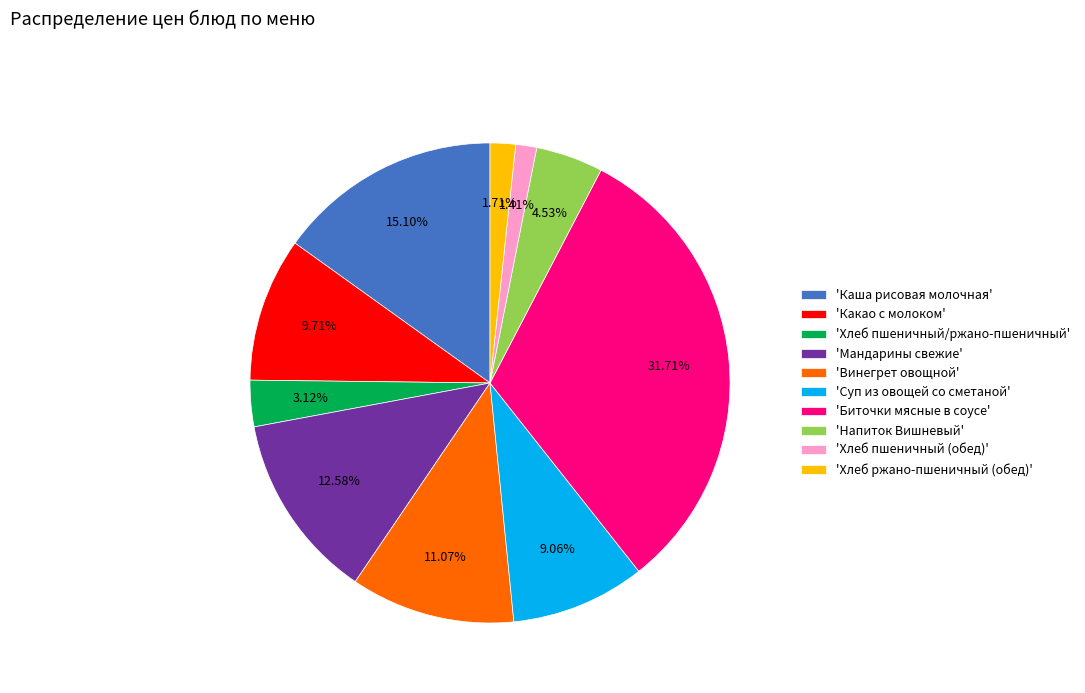

Do 'Суп из овощей со сметаной' and 'Хлеб пшеничный/ржано-пшеничный' together represent more than half of the pie?

No